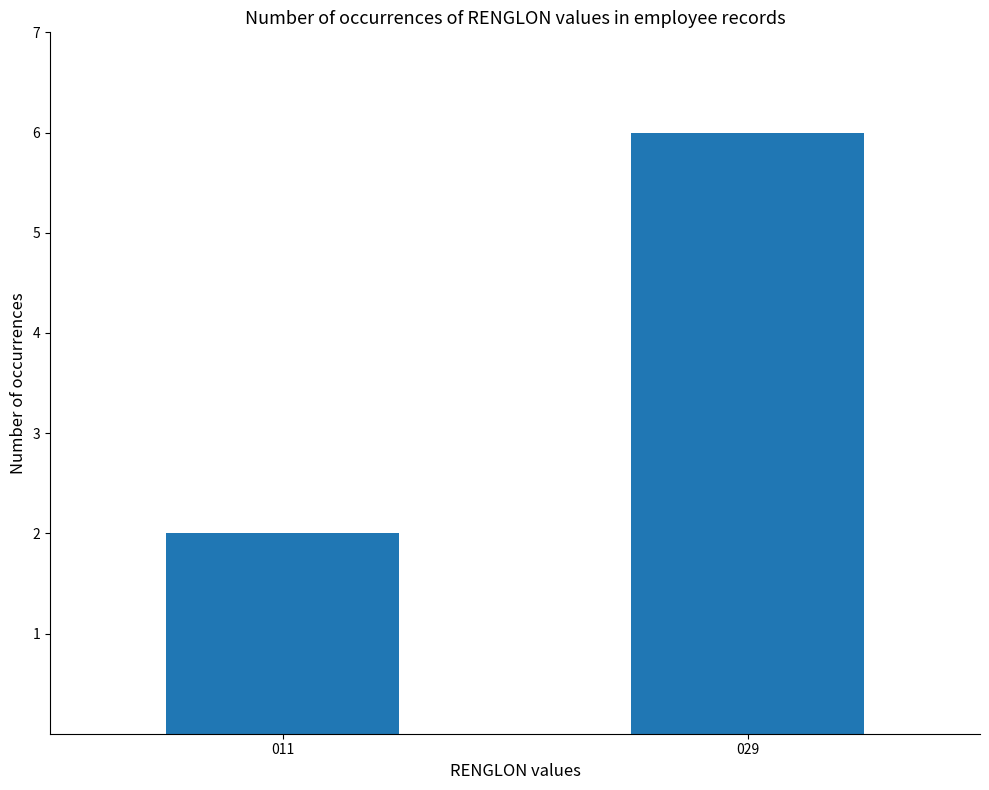

What is the sum of all values?

8